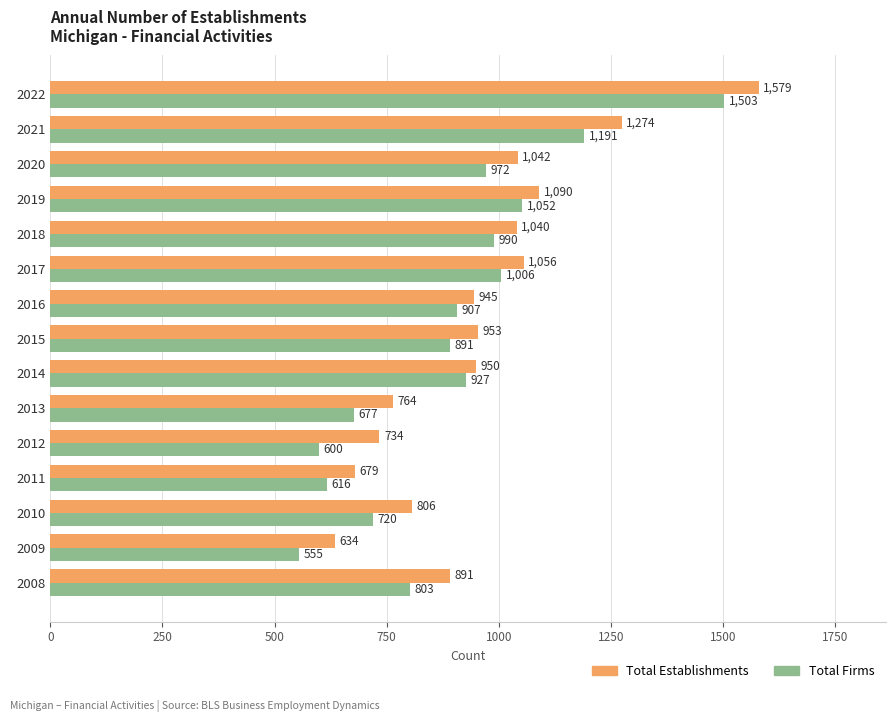

Which category has the lowest value across all series?

2009